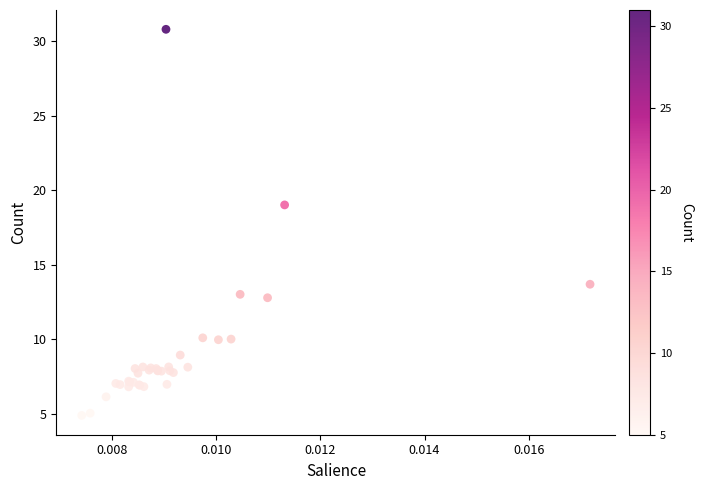

What Y value in the scatter plot is closest to 17?

19.0